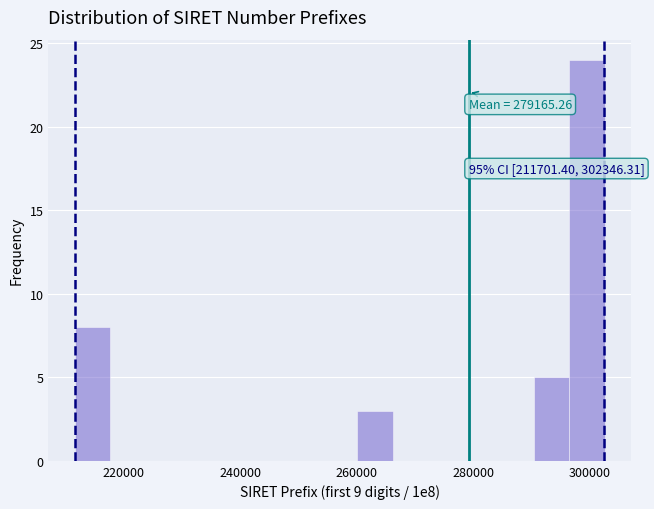

Around what value on the x-axis is the tallest bar? Give the approximate position of its centre, as read against the axis.

300000